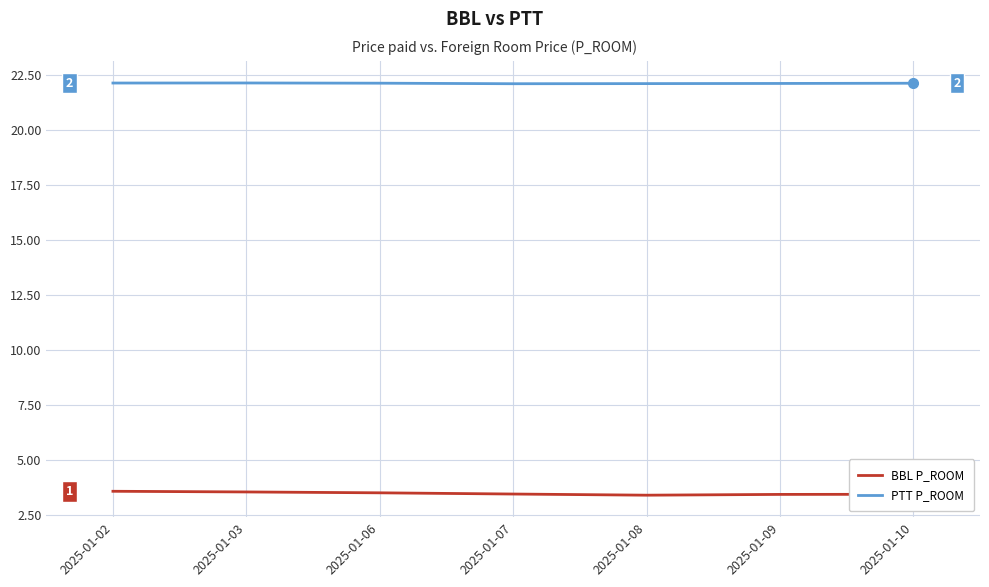

True or false: BBL P_ROOM and PTT P_ROOM intersect in this chart.

False